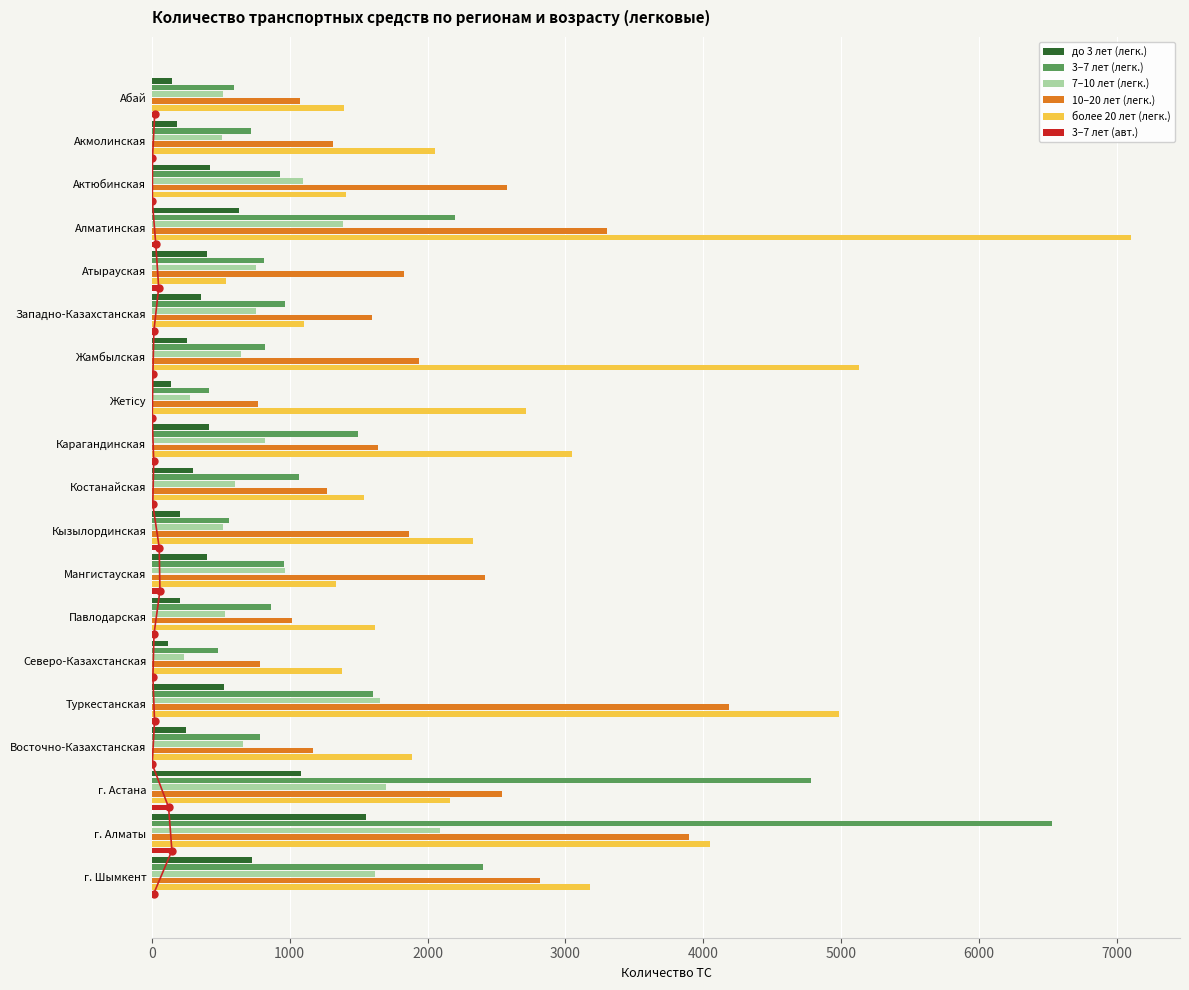

The value of более 20 лет (легк.) at Кызылординская is 3345. True or false?

False